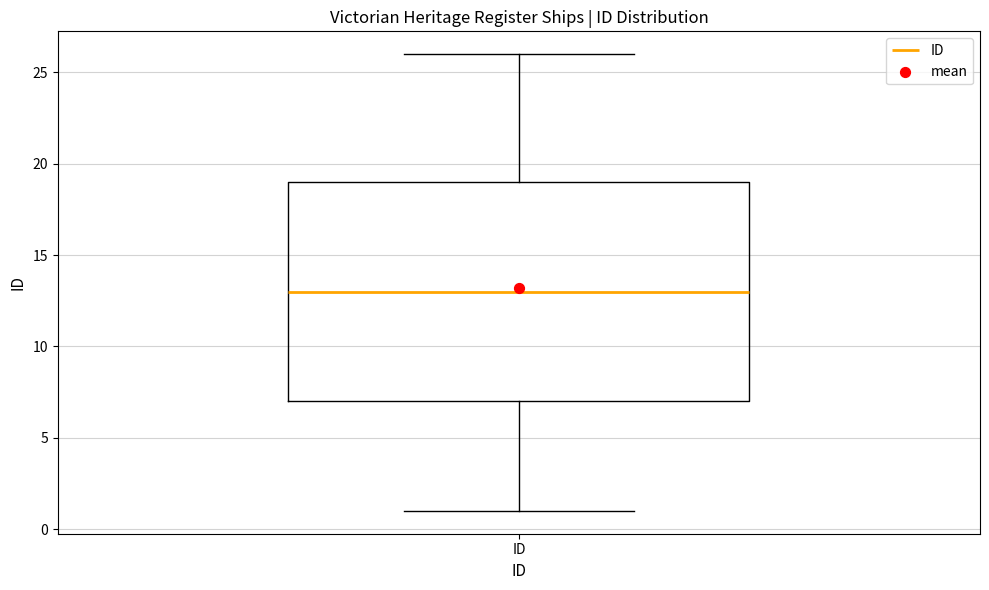

Transcribe this box plot: give where the median line is, the range the box spans, and where the two whiskers end, as read against the y-axis. The values are not printed on the chart, so give them approximately, as read against the axis.

median 13, box 7 to 19, whiskers 1 to 26